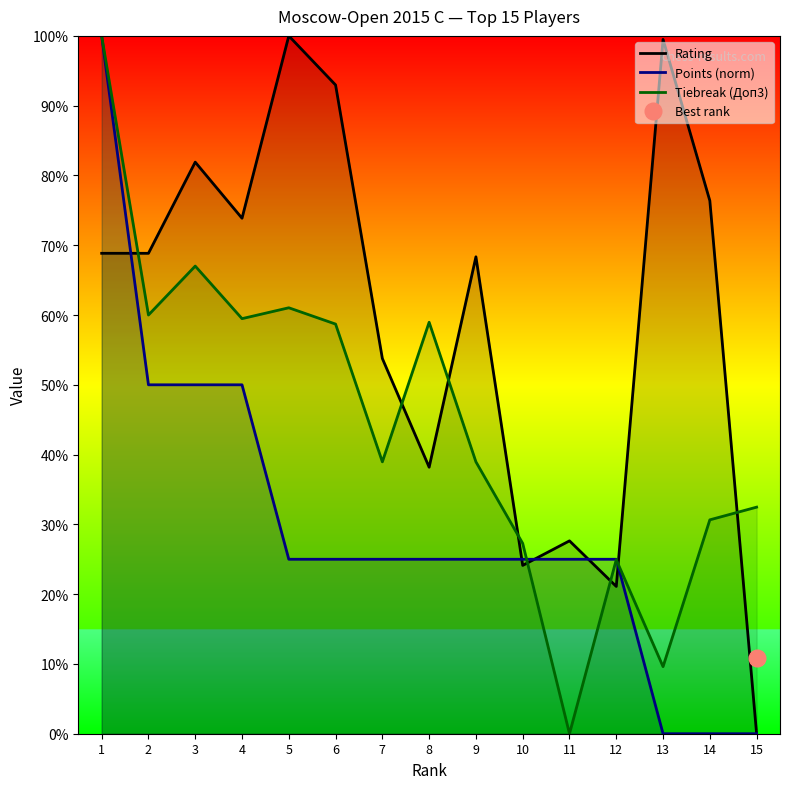

Is this an area chart (filled region under the line)?

No